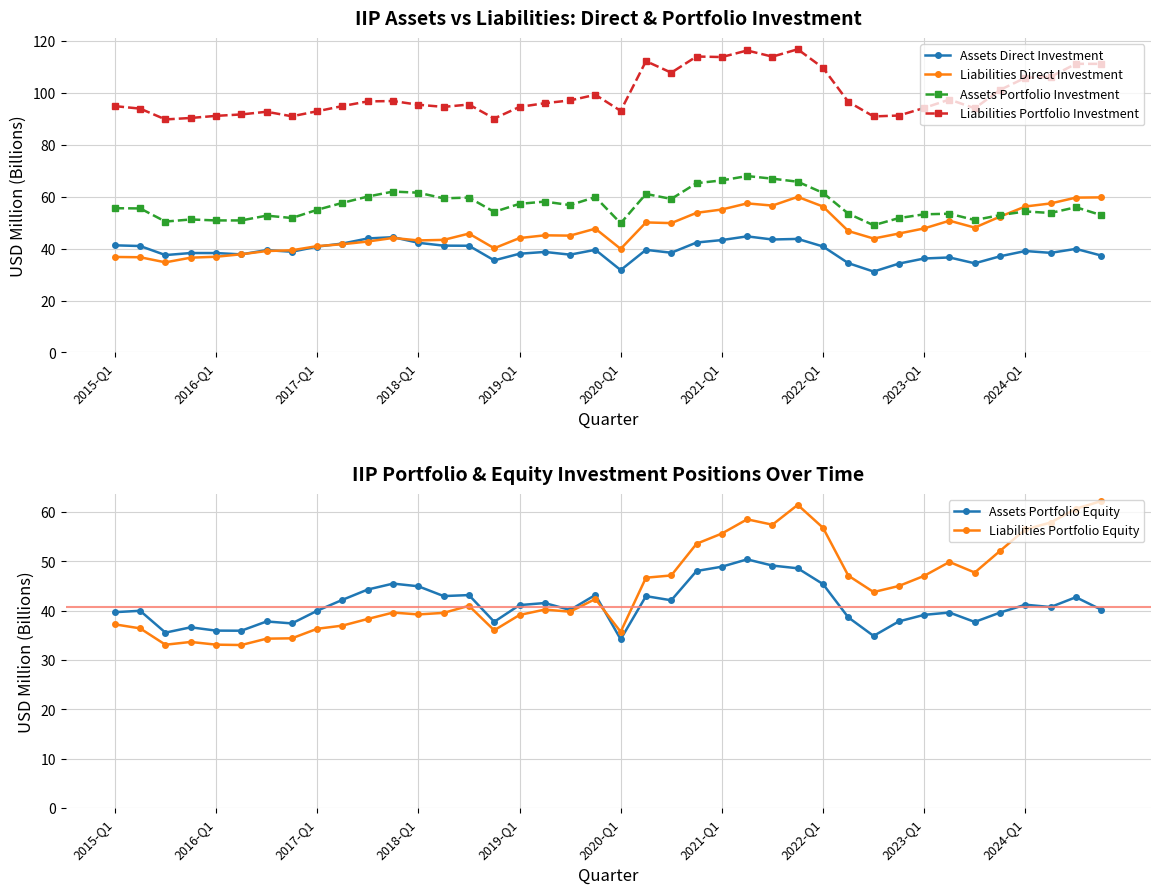

Reading left to right, transcribe all the data shown in this chart.

Assets Direct Investment: 41.2	41.0	37.5	38.3	38.3	37.8	39.4	38.8	40.8	41.9	43.9	44.4	42.2	41.1	41.1	35.5	38.0	38.7	37.7	39.5	31.7	39.5	38.4	42.3	43.3	44.7	43.5	43.7	40.8	34.4	31.1	34.2	36.2	36.6	34.3	37.0	39.1	38.3	39.9	37.3
Liabilities Direct Investment: 36.8	36.7	34.7	36.5	36.8	37.8	39.0	39.3	40.9	41.7	42.7	44.1	43.1	43.3	45.8	40.1	44.0	45.1	45.0	47.7	39.9	50.1	49.8	53.8	55.0	57.4	56.6	59.9	56.2	46.8	43.9	45.8	47.8	50.7	48.1	52.3	56.2	57.4	59.6	59.7
Assets Portfolio Investment: 55.5	55.5	50.4	51.2	50.8	50.8	52.7	51.8	54.9	57.6	60.0	62.0	61.5	59.3	59.6	54.1	57.2	58.1	56.7	59.8	49.8	61.0	59.1	65.2	66.2	67.9	66.9	65.7	61.4	53.4	49.0	51.7	53.2	53.4	51.0	52.9	54.3	53.7	55.9	52.9
Liabilities Portfolio Investment: 94.9	93.9	89.7	90.3	91.1	91.7	92.7	90.9	92.9	94.9	96.7	96.8	95.4	94.6	95.5	90.1	94.5	96.0	97.1	99.2	93.0	112.2	107.7	114.0	113.8	116.3	113.9	116.8	109.6	96.5	90.9	91.2	94.2	97.4	94.0	101.1	105.8	106.2	111.1	111.1
Assets Portfolio Equity: 39.7	40.0	35.6	36.6	36.0	36.0	37.8	37.4	40.0	42.2	44.3	45.5	45.0	43.0	43.2	37.8	41.1	41.6	40.2	43.2	34.2	43.0	42.1	48.1	48.9	50.4	49.2	48.6	45.4	38.7	34.9	37.8	39.2	39.6	37.7	39.6	41.2	40.8	42.7	40.2
Liabilities Portfolio Equity: 37.2	36.4	33.1	33.7	33.1	33.1	34.3	34.4	36.4	37.0	38.3	39.6	39.3	39.6	41.0	36.0	39.1	40.2	39.8	42.4	35.7	46.7	47.2	53.6	55.6	58.5	57.4	61.5	56.8	47.1	43.8	45.0	47.1	49.9	47.7	52.1	56.5	57.9	60.7	62.2